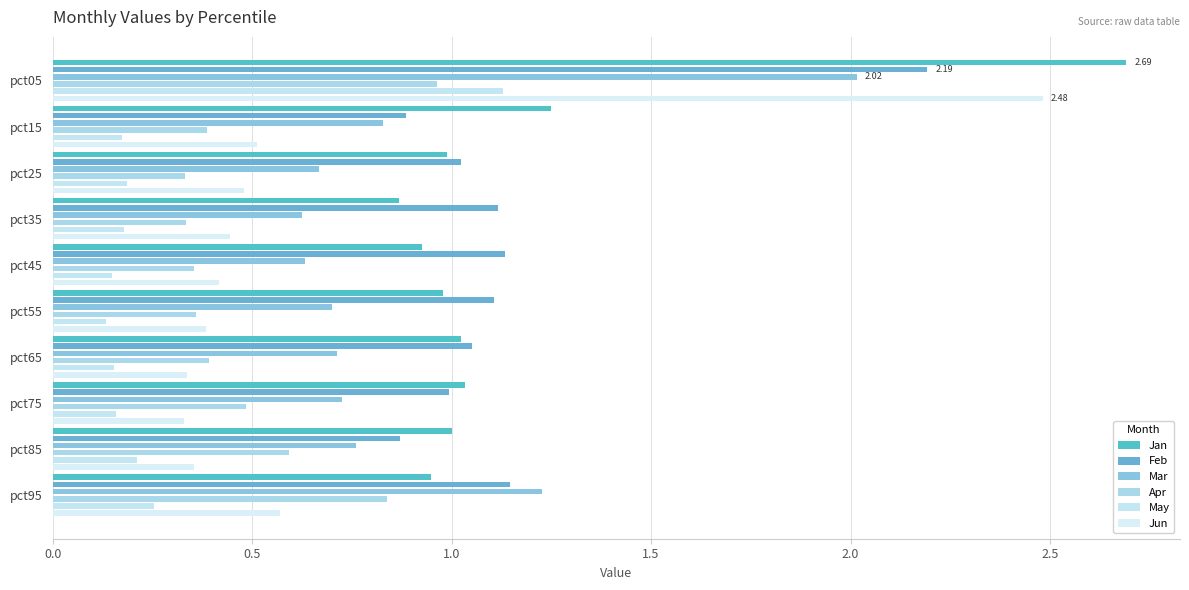

At pct05, list the series in order from smallest to largest.

Apr, May, Mar, Feb, Jun, Jan